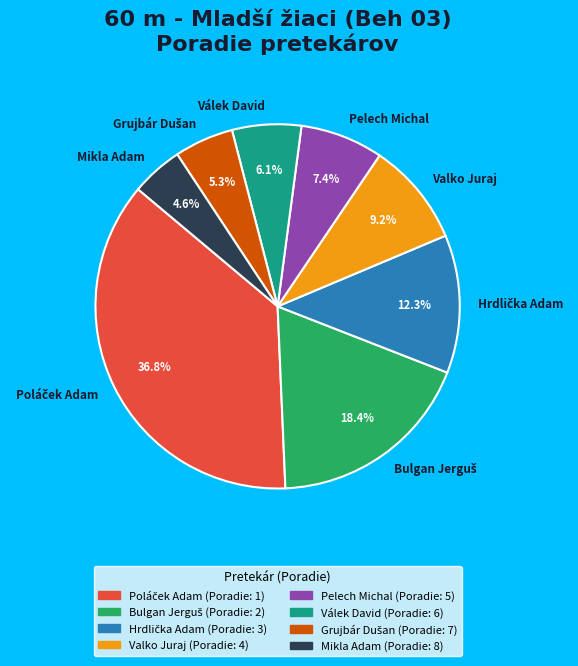

What percentage is NOT represented by Válek David?

93.9%